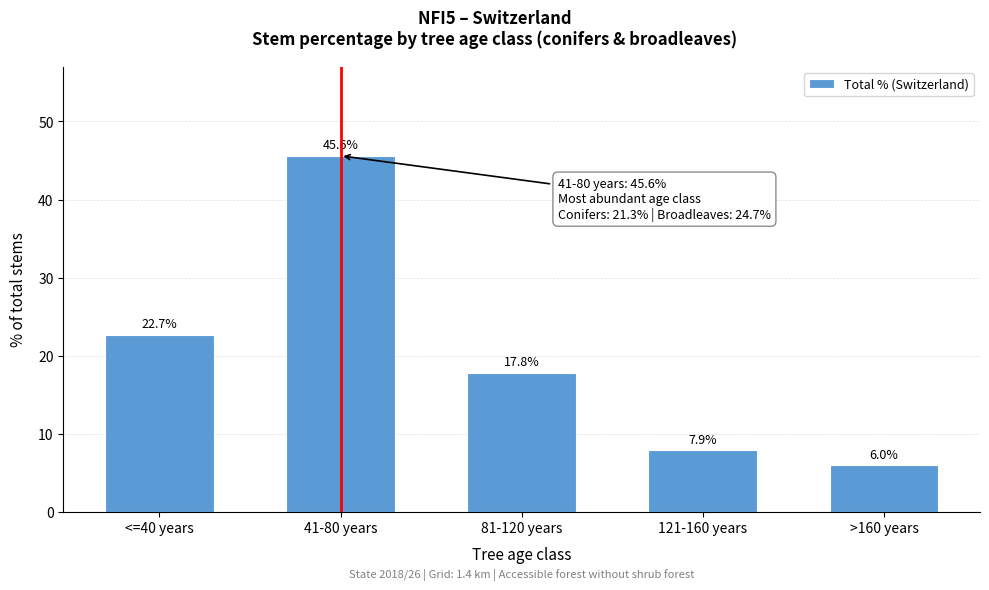

Reading left to right, what are all the values shown in this chart?

<=40 years=22.7	41-80 years=45.6	81-120 years=17.8	121-160 years=7.9	>160 years=6.0